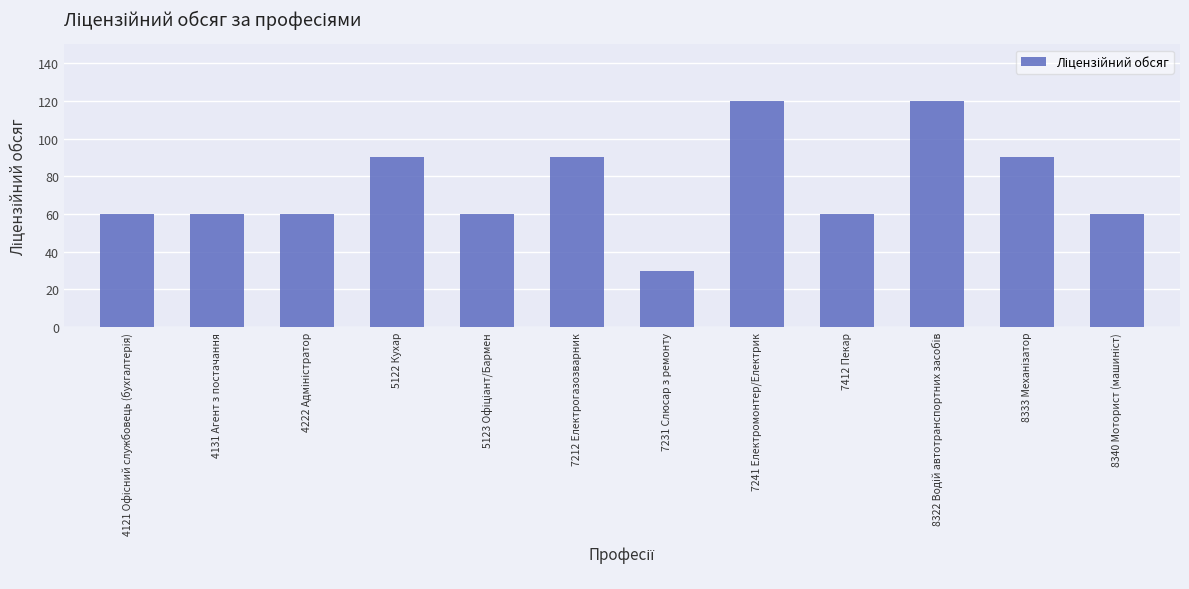

Reading right to left, list all the values displayed in this chart.

60	90	120	60	120	30	90	60	90	60	60	60